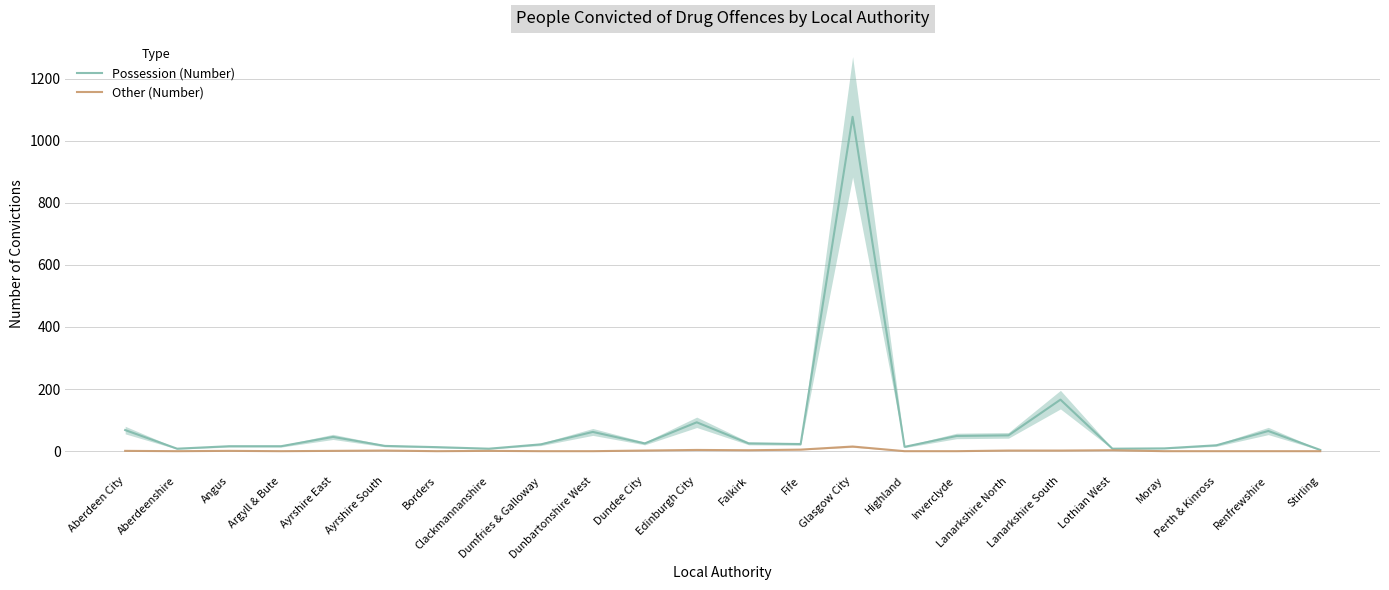

Reading right to left, list all the values displayed in this chart.

Possession (Number): Stirling=4	Renfrewshire=65	Perth & Kinross=19	Moray=9	Lothian West=8	Lanarkshire South=166	Lanarkshire North=51	Inverclyde=49	Highland=14	Glasgow City=1077	Fife=23	Falkirk=25	Edinburgh City=93	Dundee City=25	Dunbartonshire West=62	Dumfries & Galloway=22	Clackmannanshire=8	Borders=13	Ayrshire South=17	Ayrshire East=46	Argyll & Bute=16	Angus=16	Aberdeenshire=8	Aberdeen City=68
Other (Number): Stirling=0	Renfrewshire=0	Perth & Kinross=0	Moray=0	Lothian West=3	Lanarkshire South=2	Lanarkshire North=2	Inverclyde=0	Highland=0	Glasgow City=15	Fife=5	Falkirk=3	Edinburgh City=4	Dundee City=2	Dunbartonshire West=0	Dumfries & Galloway=0	Clackmannanshire=1	Borders=0	Ayrshire South=2	Ayrshire East=1	Argyll & Bute=0	Angus=1	Aberdeenshire=0	Aberdeen City=1